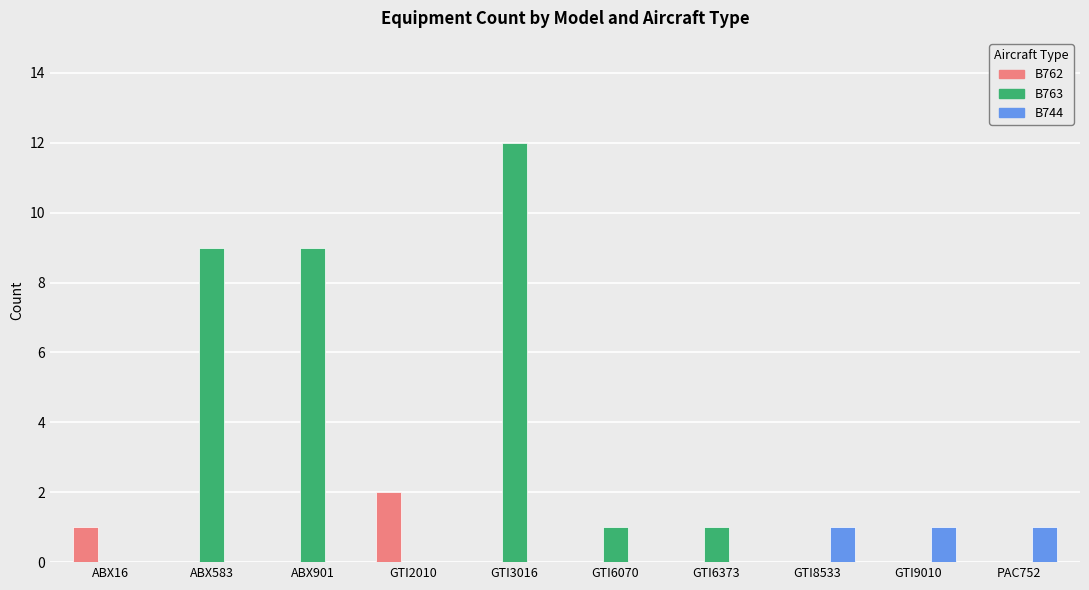

Is it true that B744 equals 0 at GTI6070?

True